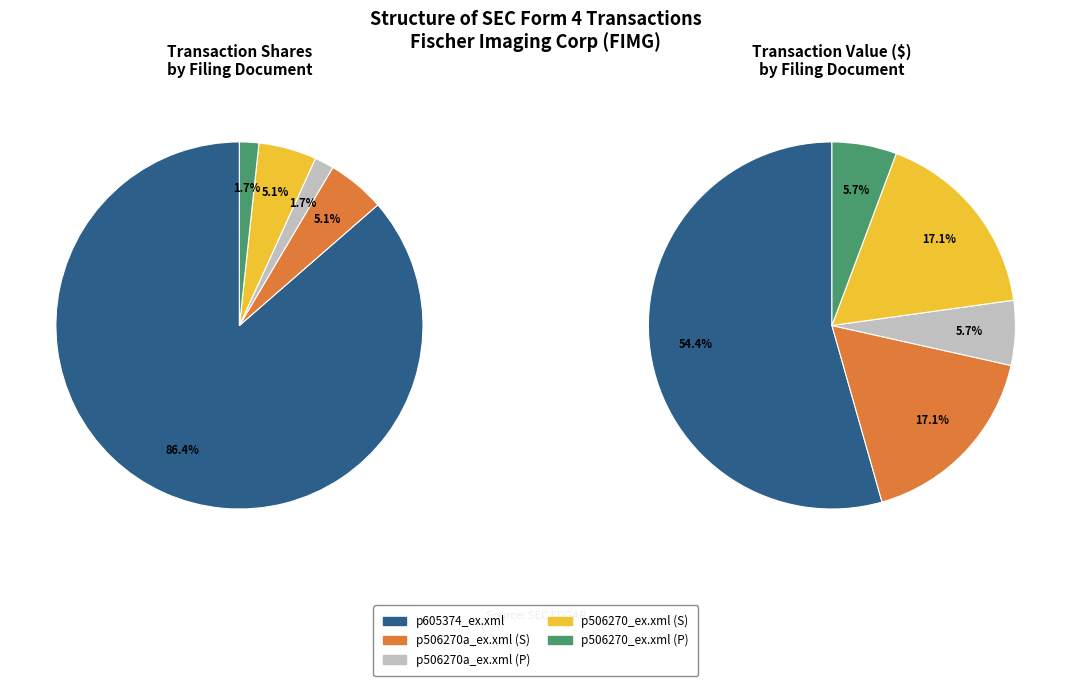

Which category has the biggest portion of the pie?

p605374_ex.xml